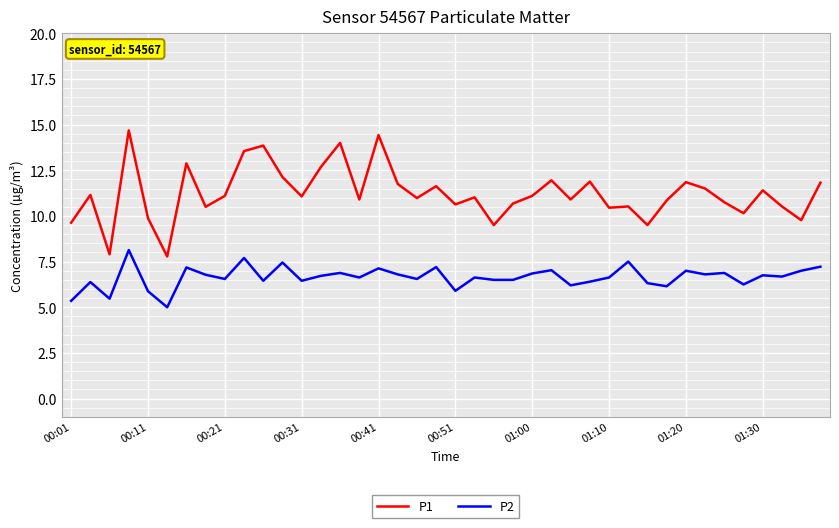

How many lines are shown in the chart?

2